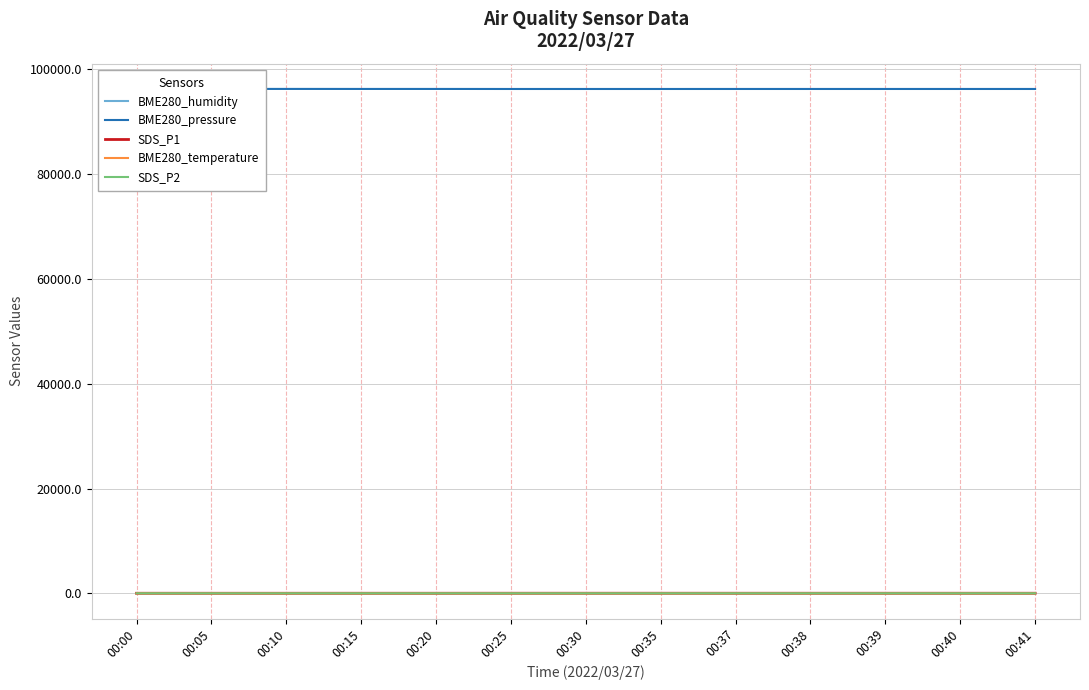

How many categories are shown in the chart?

13